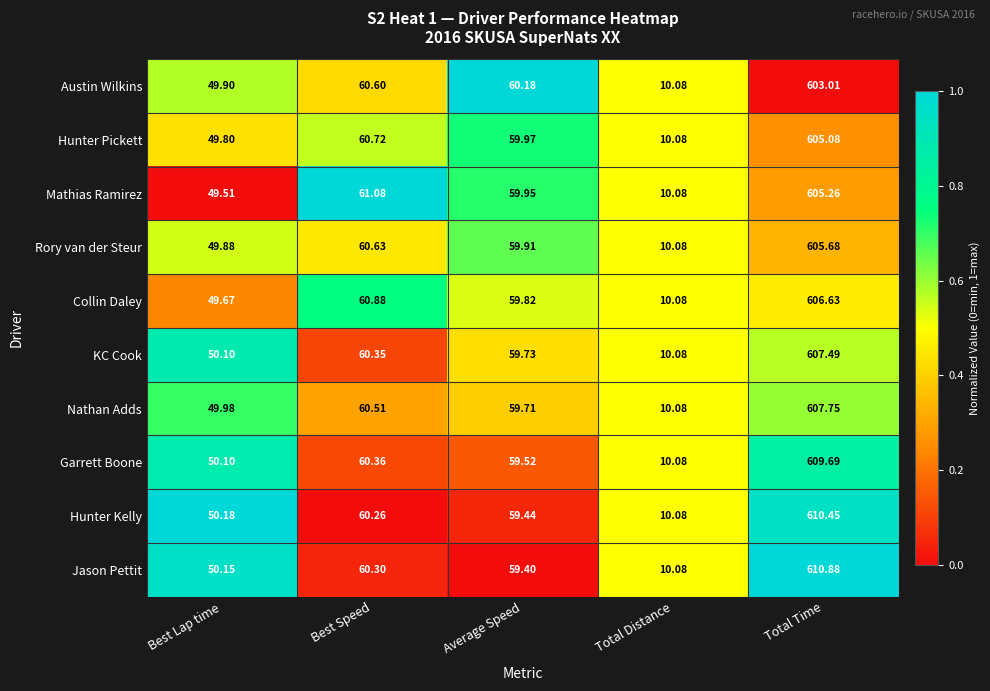

Between Best Speed and Total Distance, which series saw the biggest shift?

Mathias Ramirez